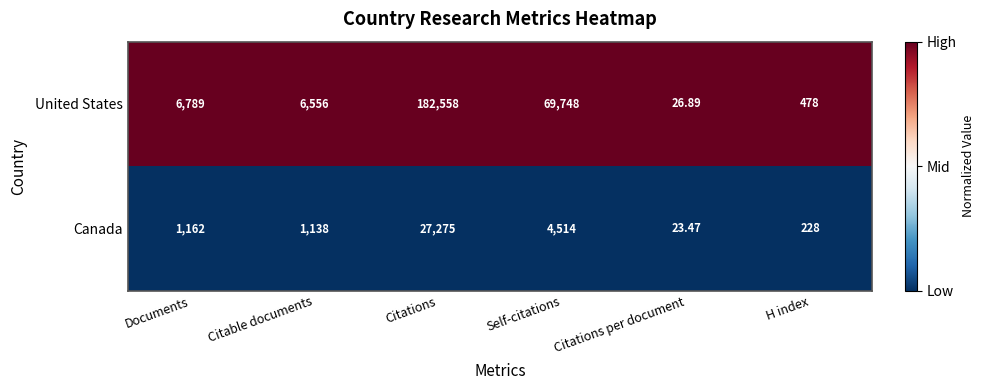

What is the total value across all series at Citable documents?

7694.0